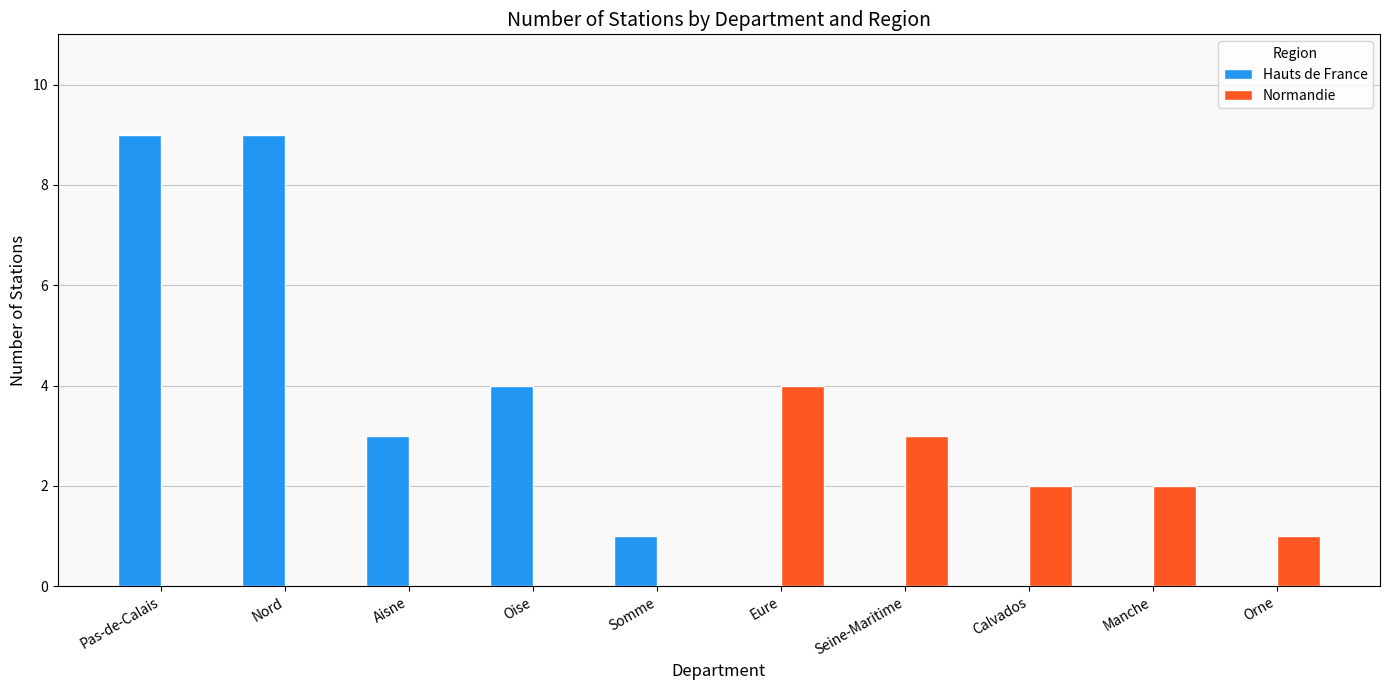

What is the sum of all Hauts de France values?

26